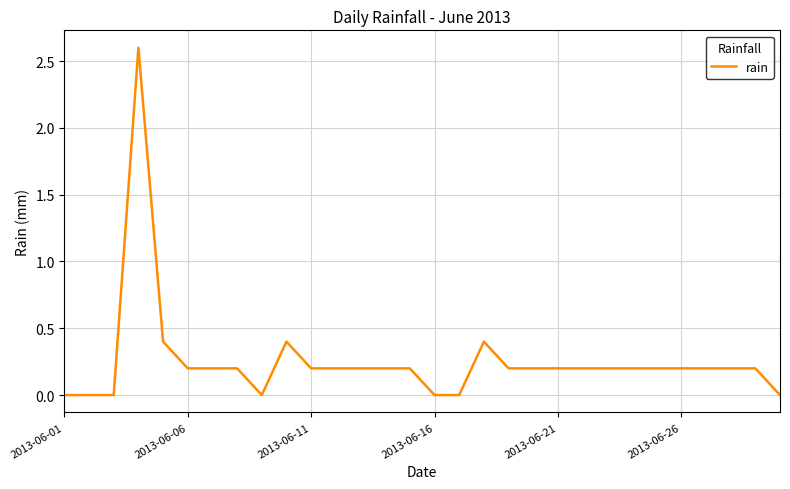

What is the maximum value shown in the chart?

2.6